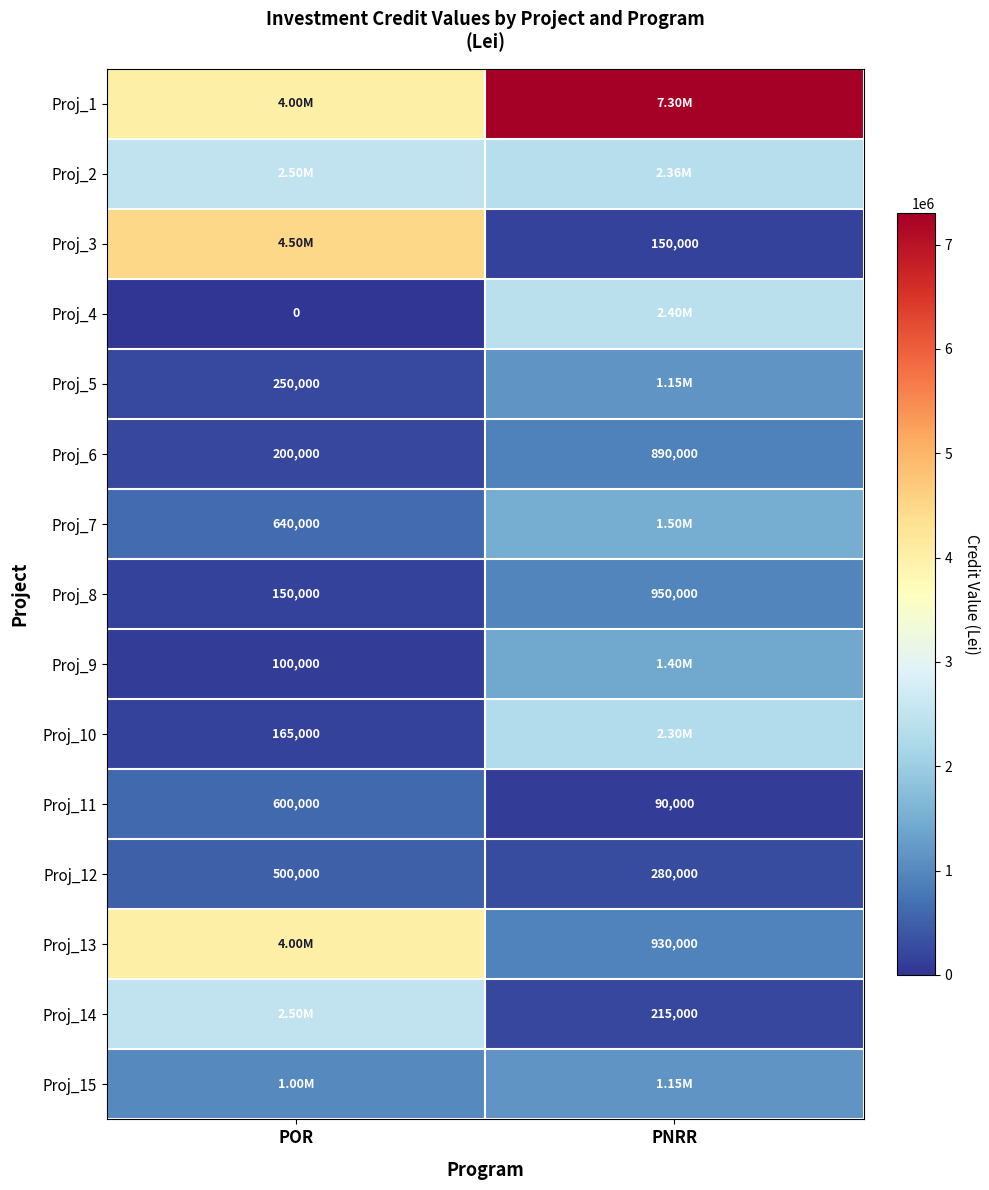

At how many categories does at least one series exceed 839137?

2